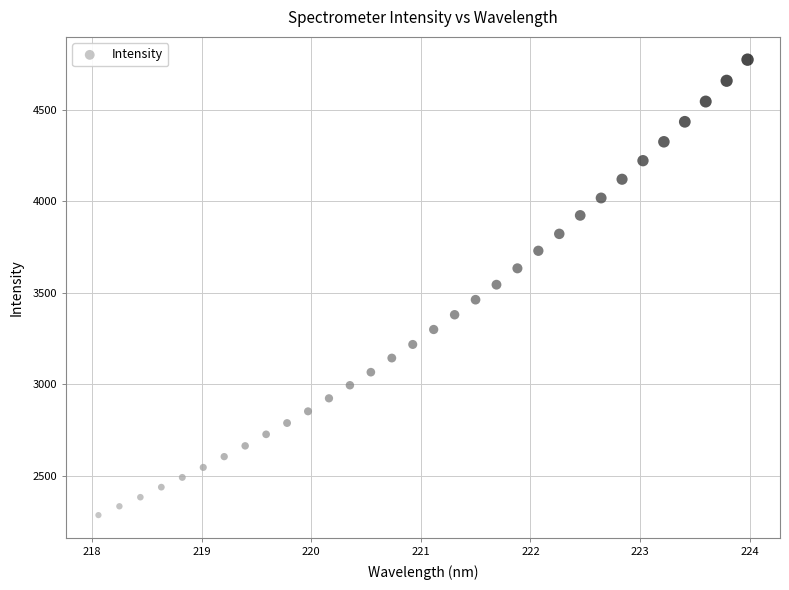

What is the range of X values (max minus min)?

5.9